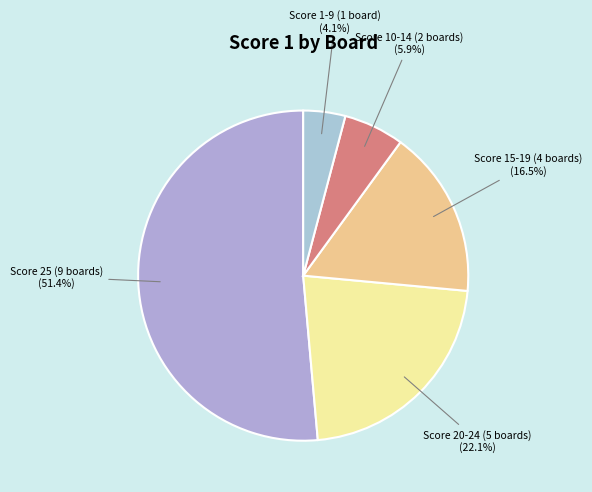

How many slices are in this pie chart?

5